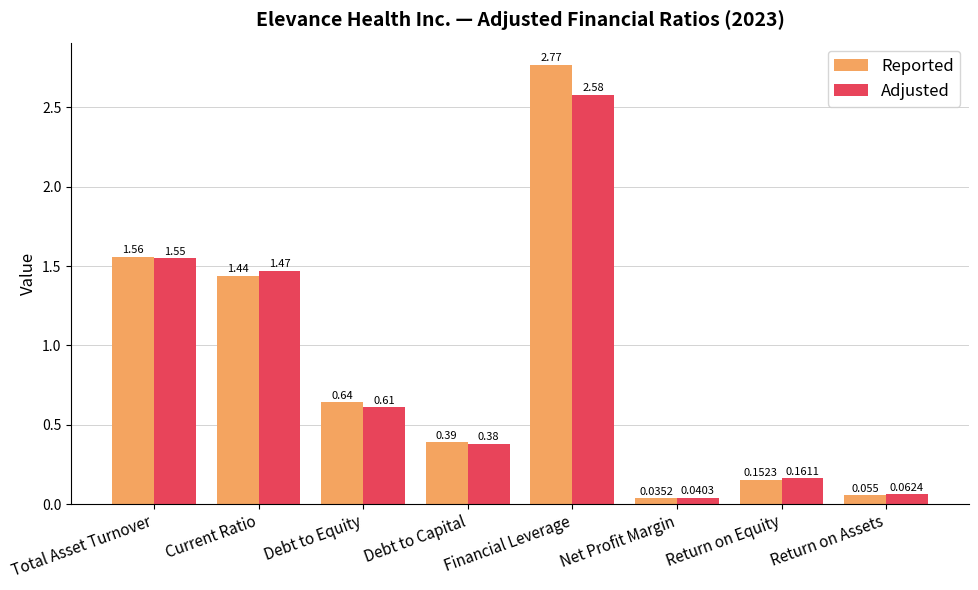

What is the label of the 3rd bar from the right?

Net Profit Margin